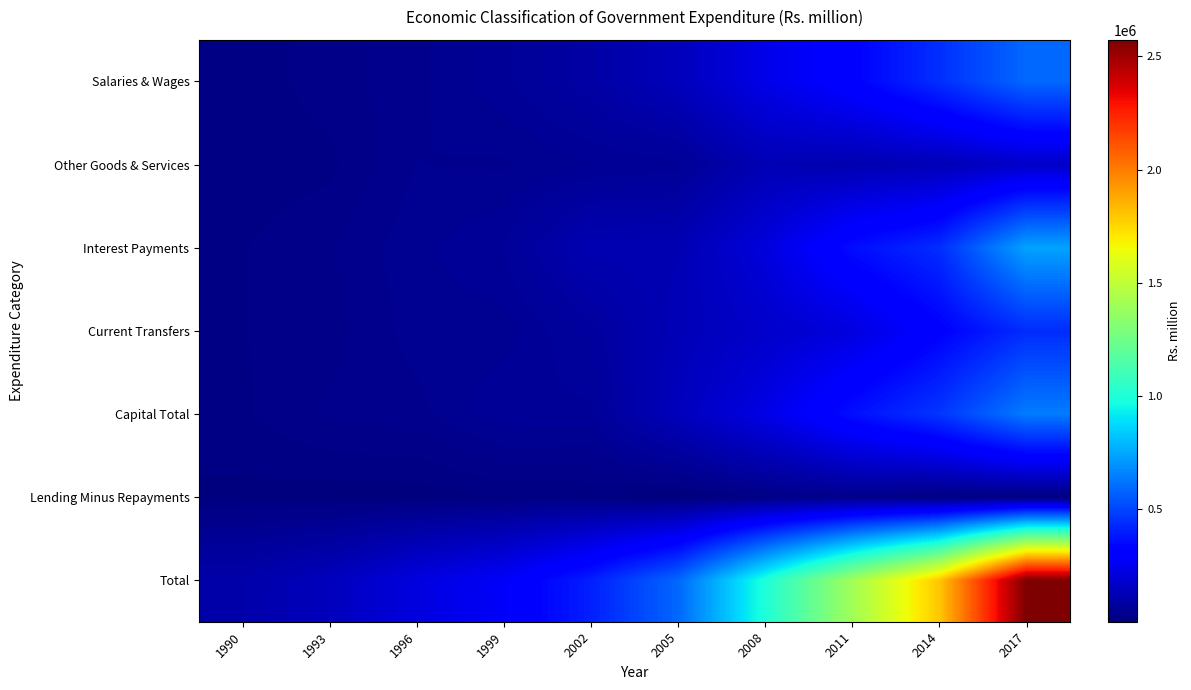

Which series has the largest range (max minus min)?

Total